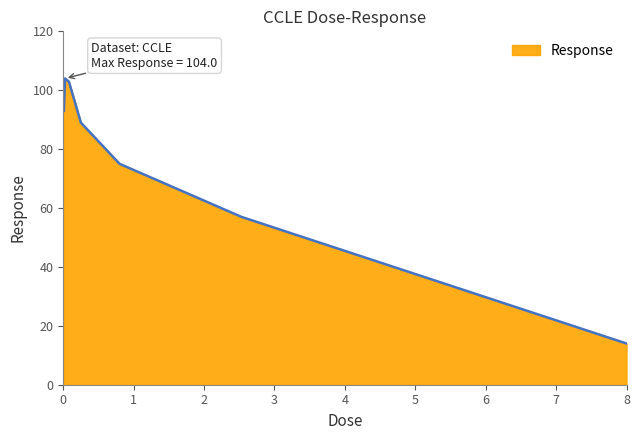

What is the minimum value shown in the chart?

14.0